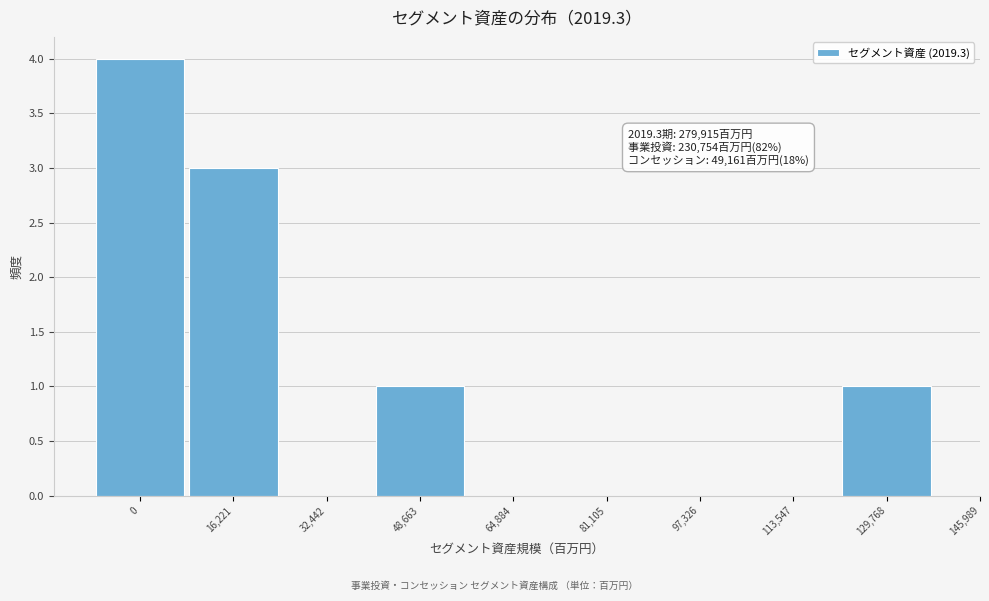

Reading left to right, extract all data points from this chart.

0=4	16,221=3	32,442=0	48,663=1	64,884=0	81,105=0	97,326=0	113,547=0	129,768=1